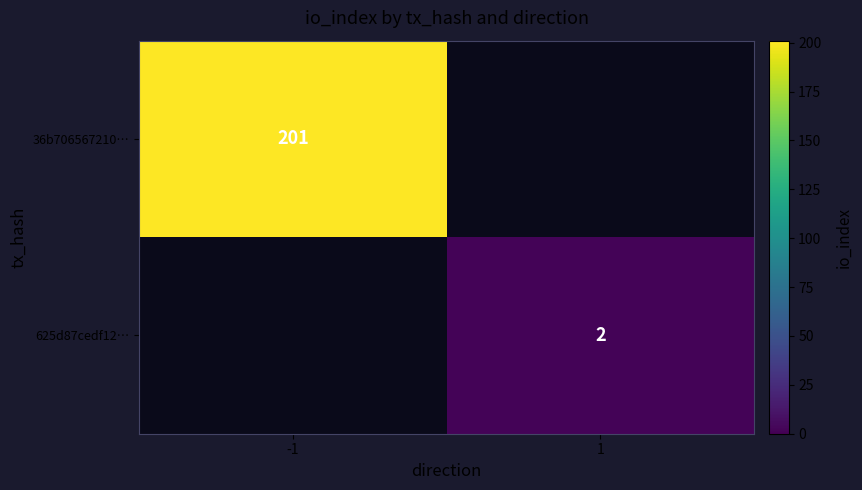

How many data points does each series have?

2